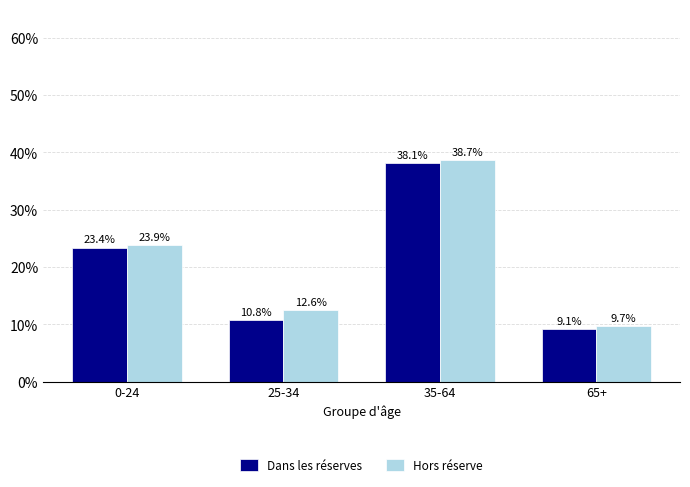

What is the difference between the maximum and second lowest values in the Dans les réserves series?

27.3